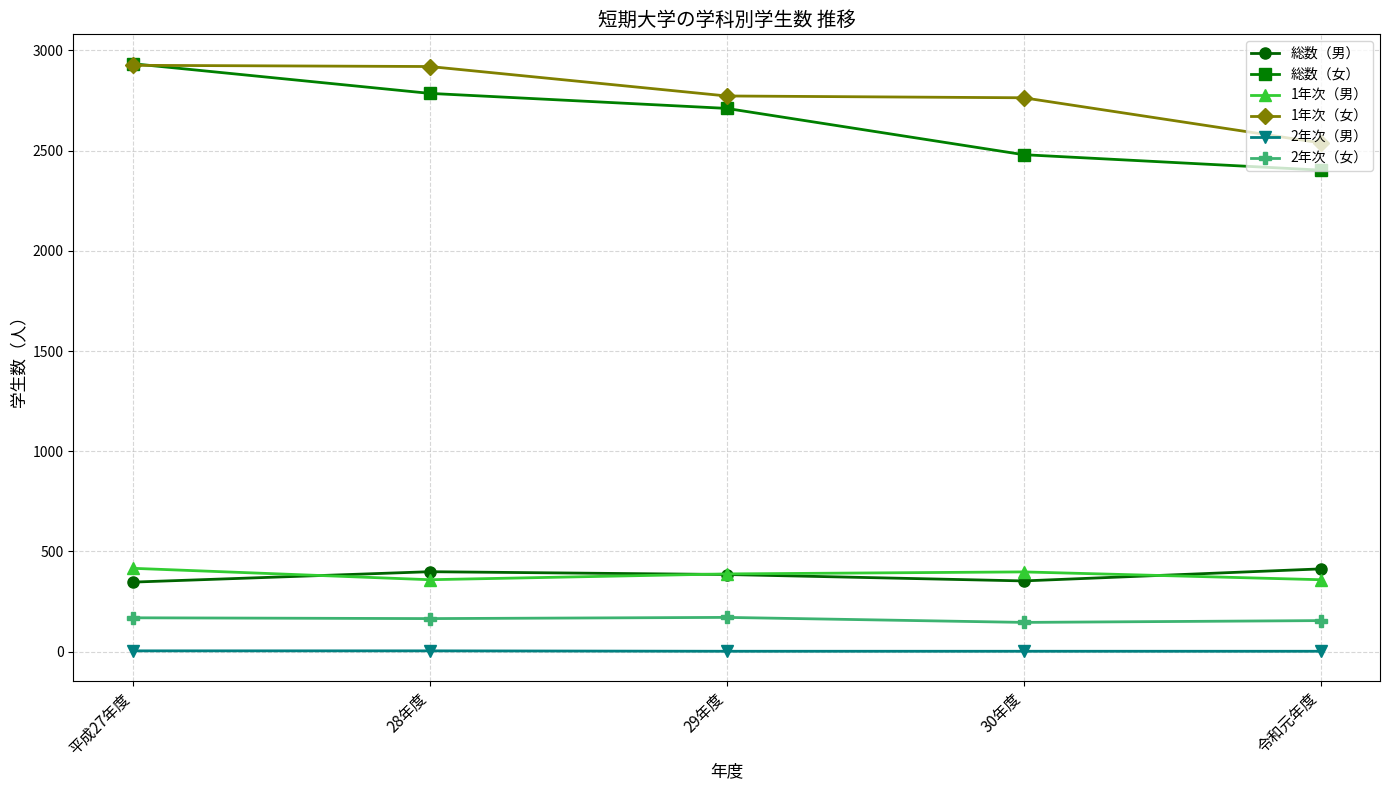

At which label is 総数（女） closest to 2668?

29年度